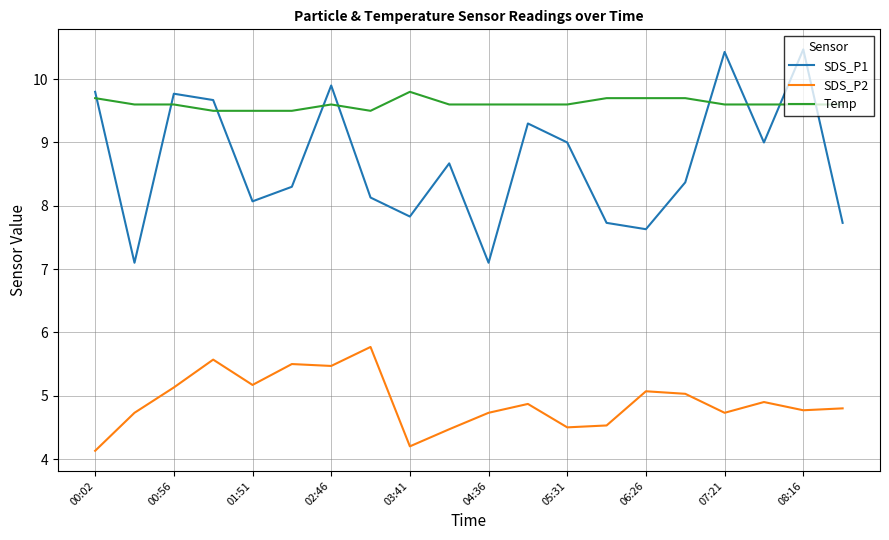

What is the difference between the maximum and minimum values in the SDS_P2 series?

1.6